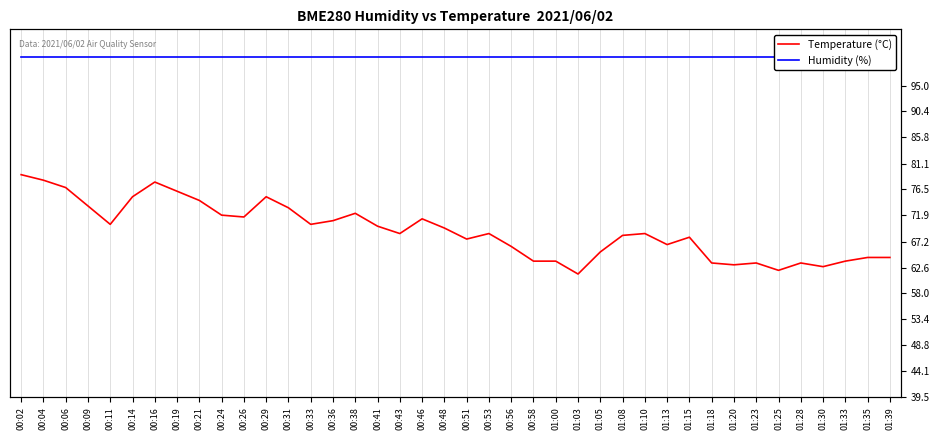

Rank the series by their average value, from lowest to highest.

Temperature (°C), Humidity (%)